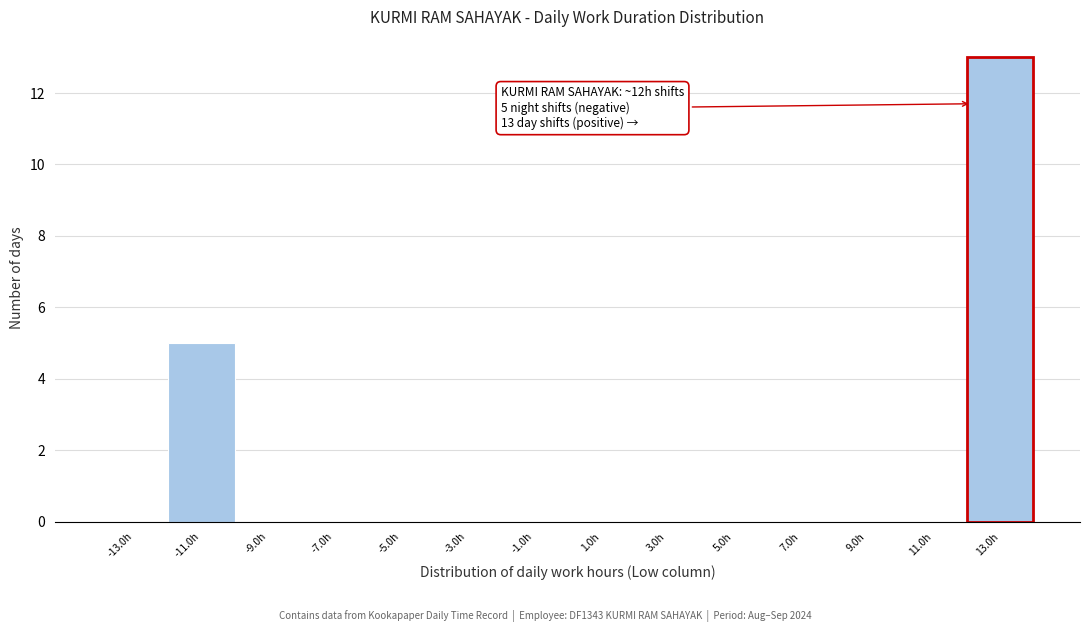

Over which range of the x-axis is the bar tallest?

12 to 14